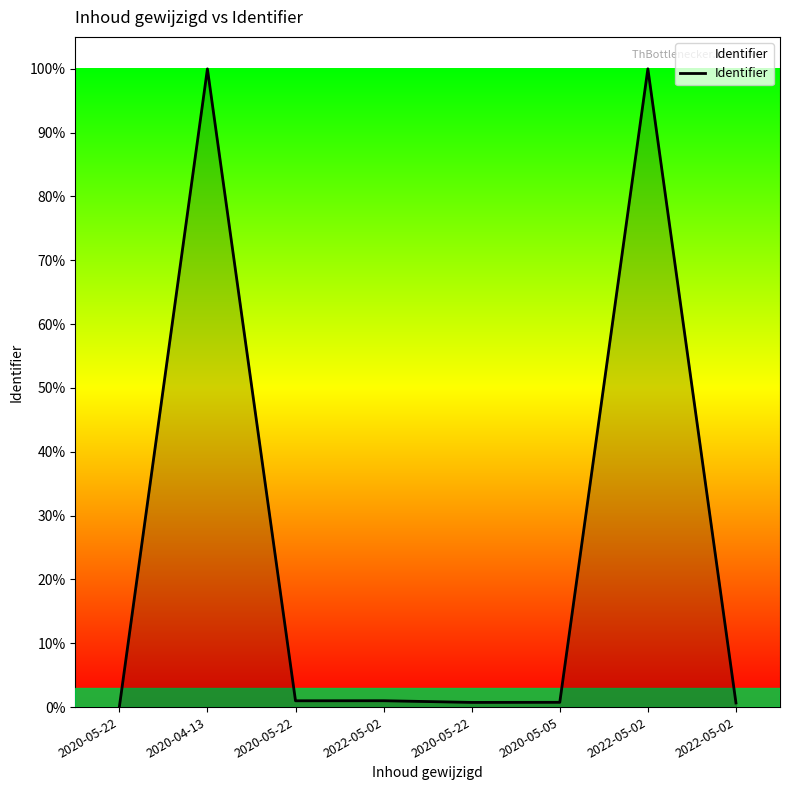

Is this an area chart (filled region under the line)?

Yes